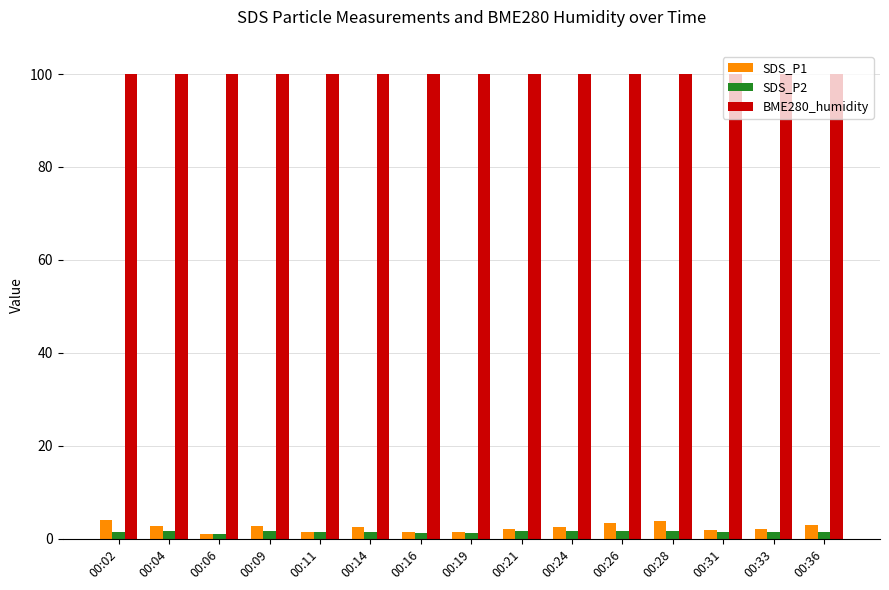

What is the sum of all SDS_P1 values?

36.7